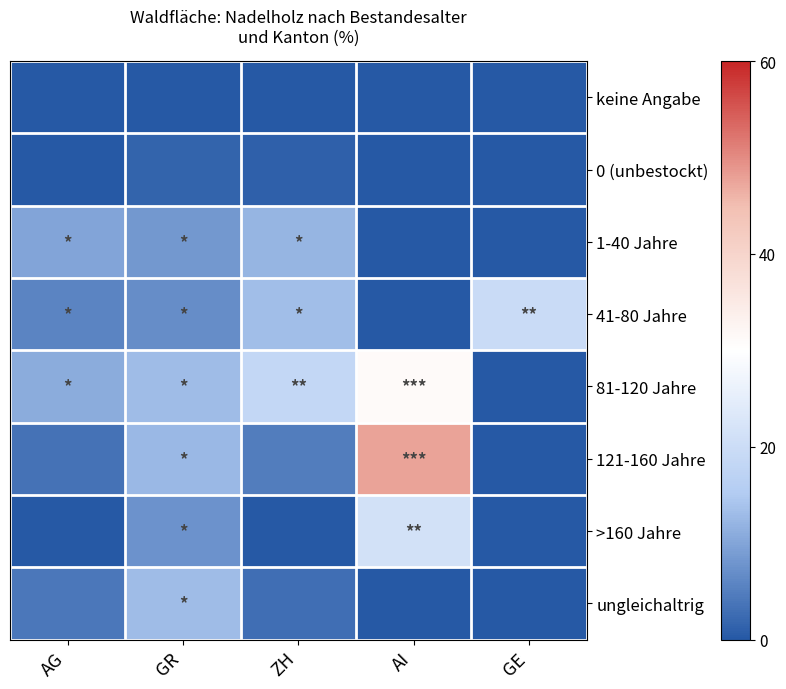

Between AG and ZH, which is larger?

AG